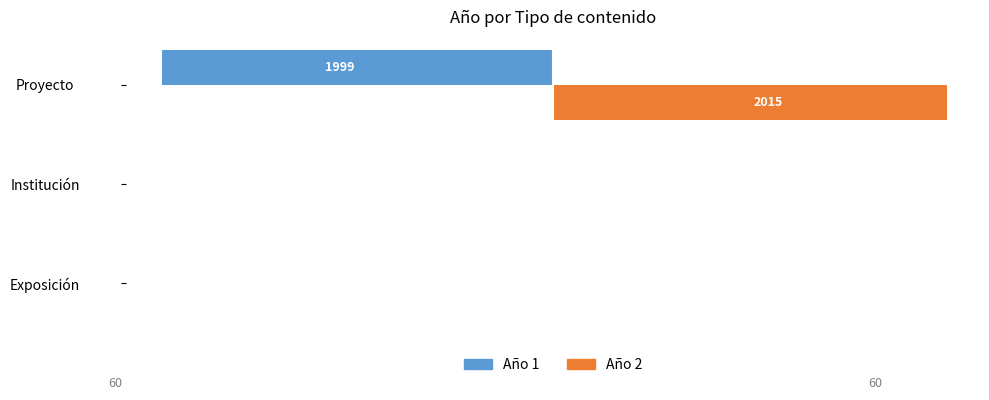

What are all the series names shown in the legend?

Año 1, Año 2